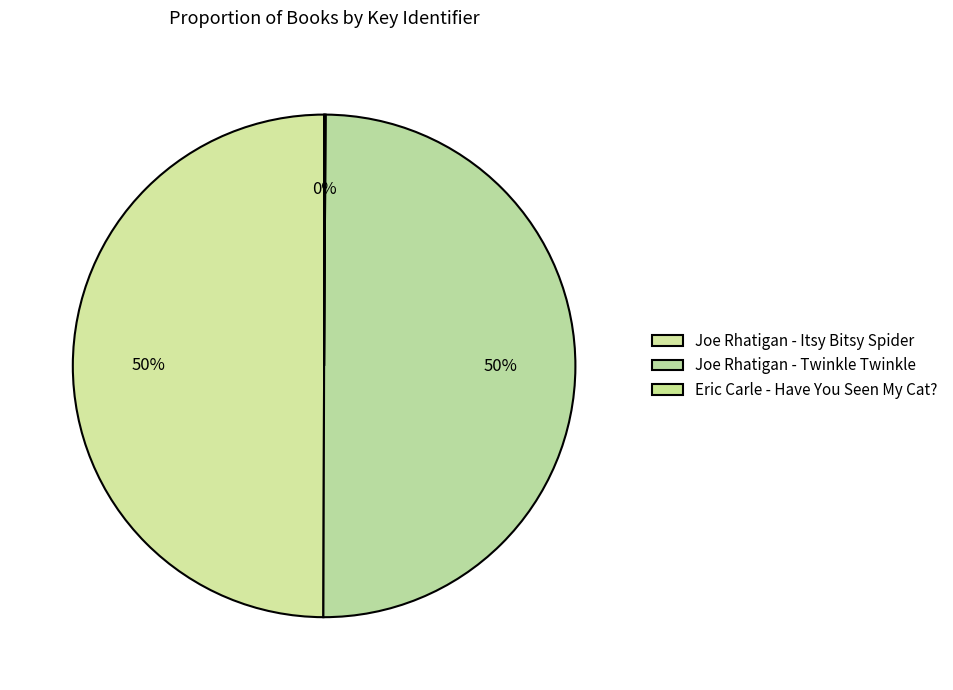

Approximately how many times larger is the value at Joe Rhatigan - Twinkle Twinkle compared to Joe Rhatigan - Itsy Bitsy Spider?

1.0